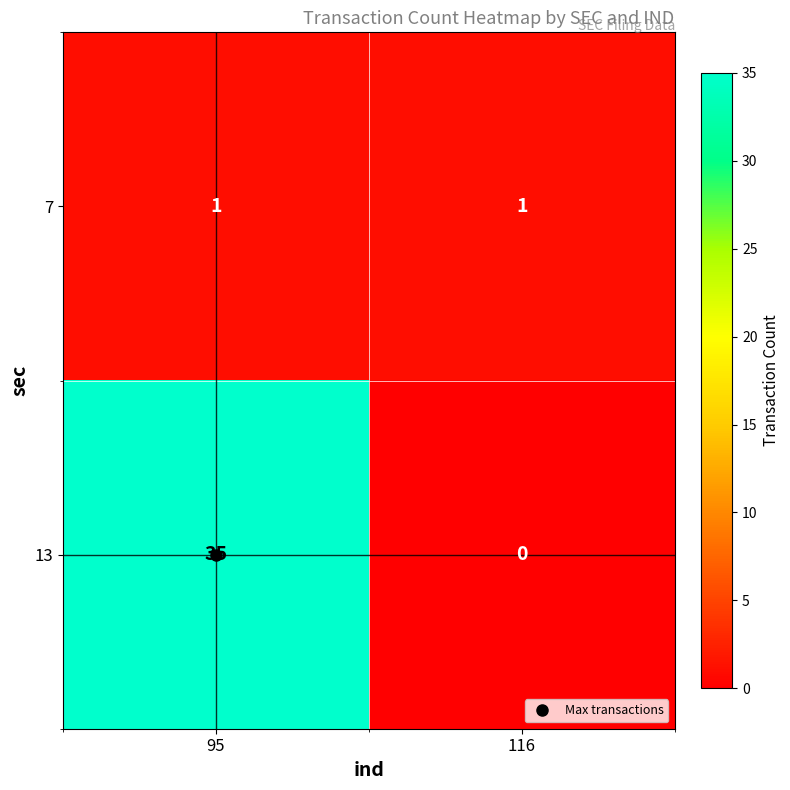

At 95, list the series in order from largest to smallest.

13, 7